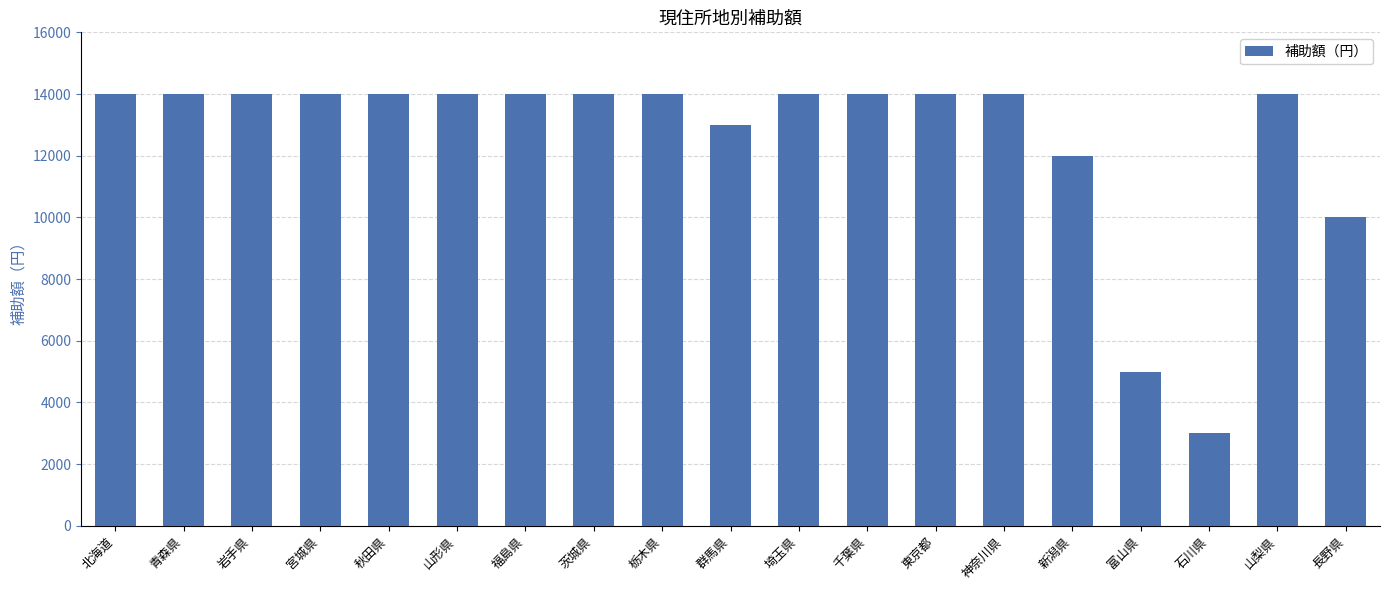

Are the bars horizontal?

No